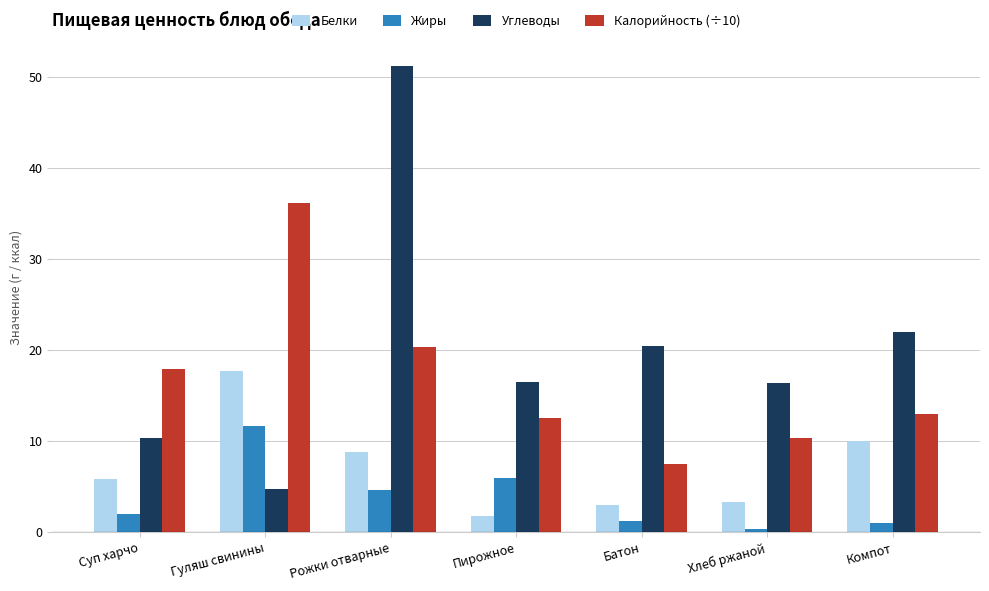

The value of Калорийность (÷10) at Пирожное is 12.6. True or false?

True